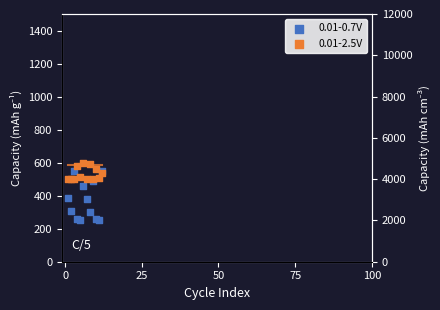

Is the value of 0.01-2.5V at 8 greater than the value of 0.01-0.7V at 25?

Yes